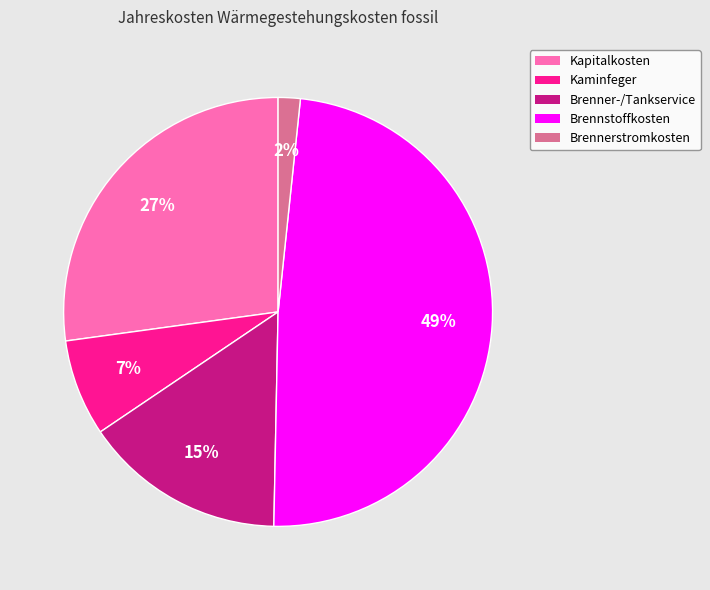

Does Brennerstromkosten represent more than half of the total?

No